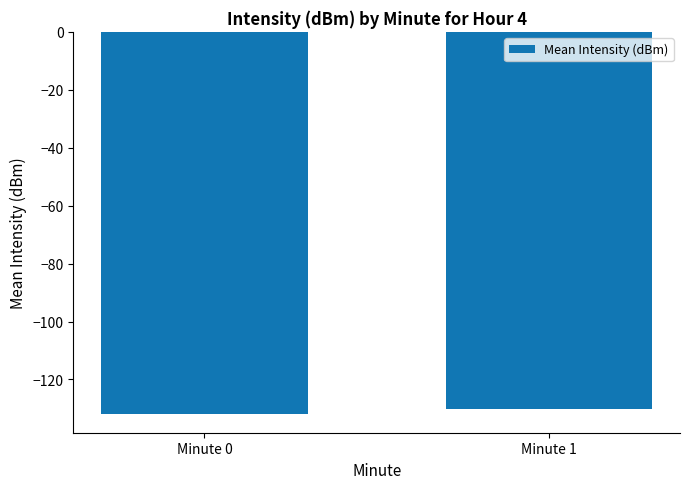

How many bars are there in total?

2